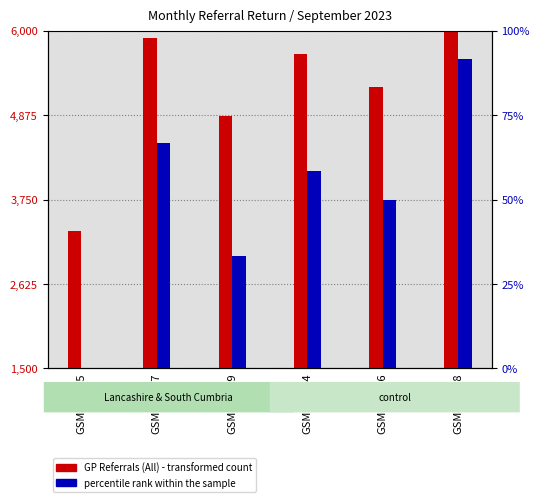

How many bars are there in total?

12